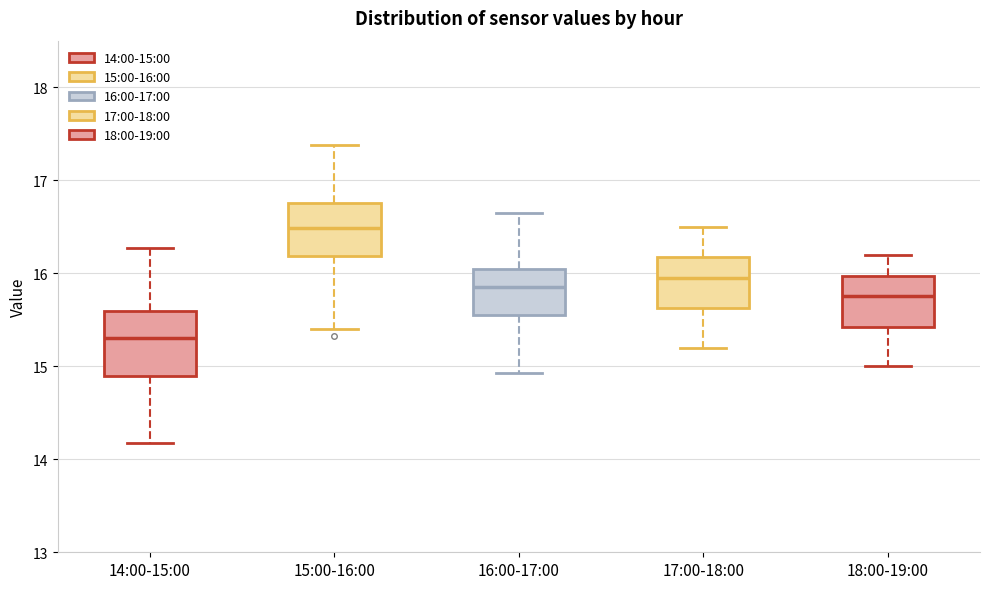

Which box has the lowest median line?

14:00-15:00